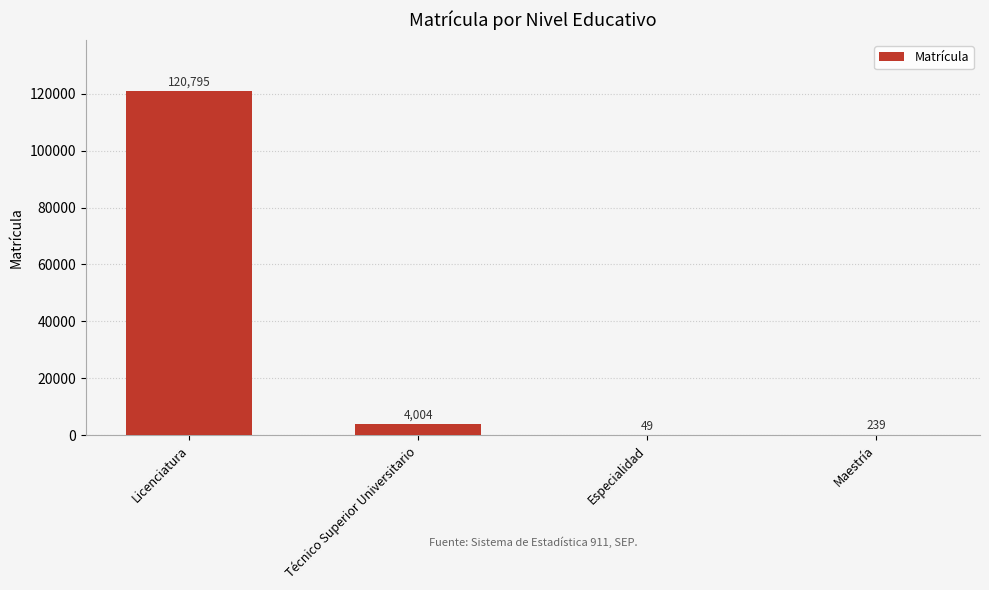

The value at Licenciatura is 54828. True or false?

False